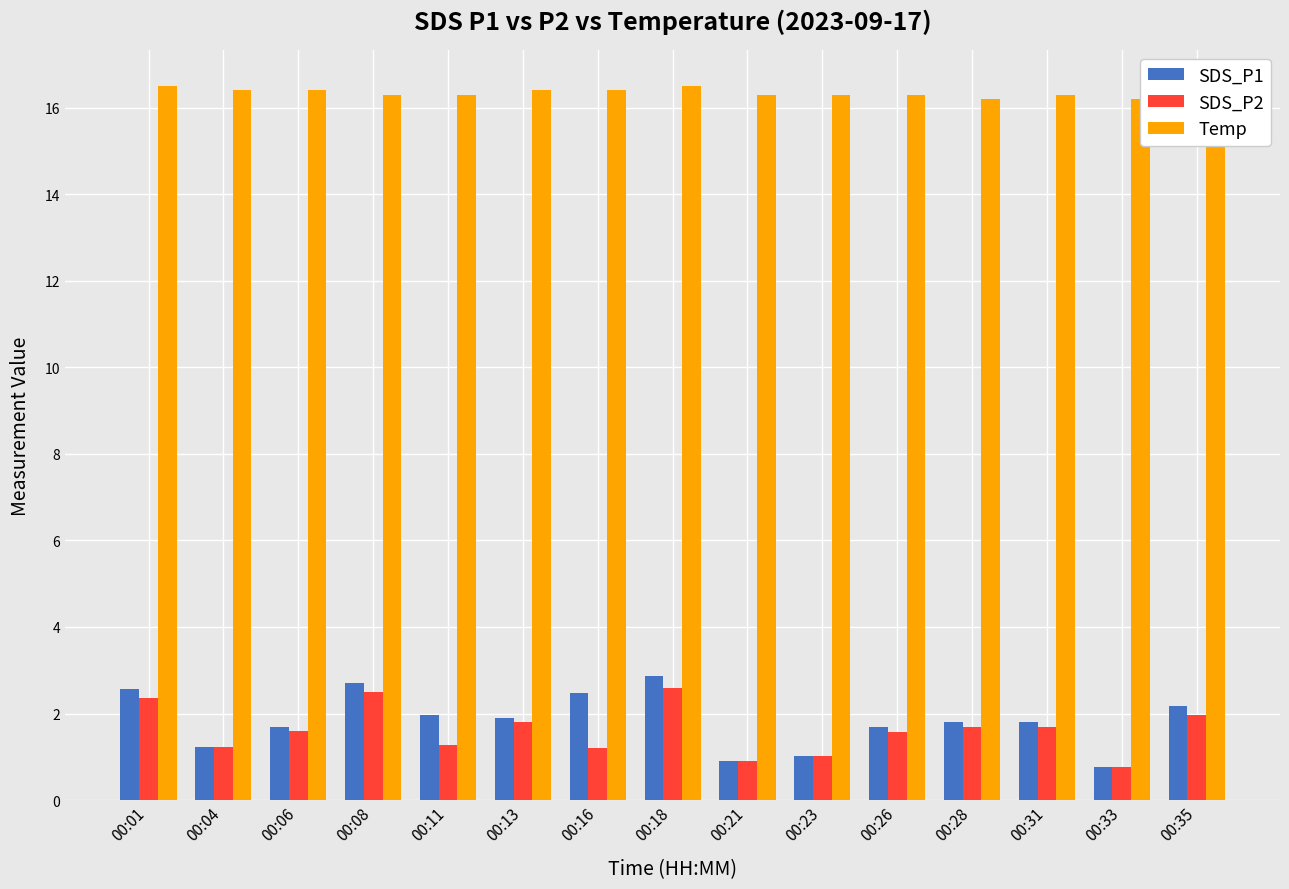

At which category does the chart reach its minimum across all series?

00:33